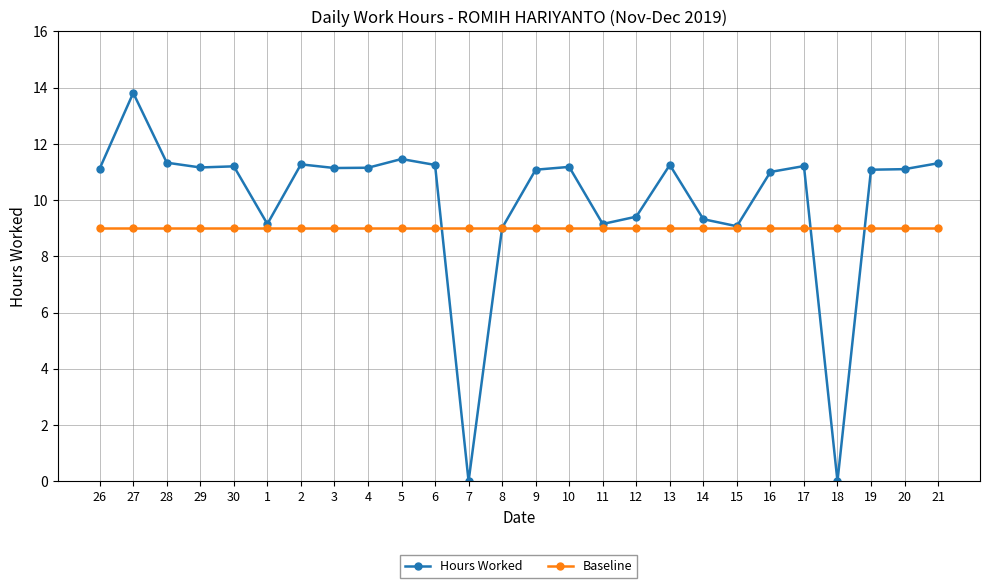

What position from the left is 19?

24